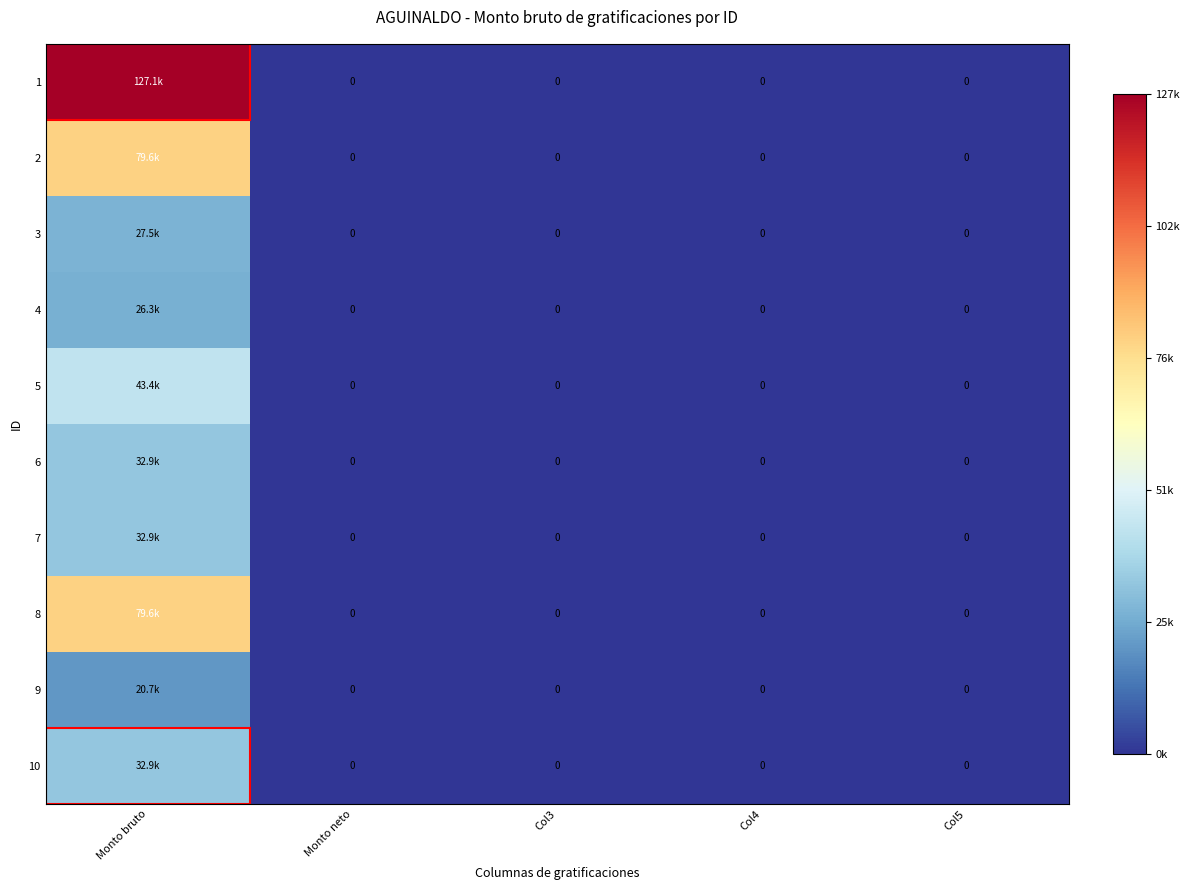

Rank the series by their maximum value, from highest to lowest.

1, 2, 8, 5, 6, 7, 10, 3, 4, 9